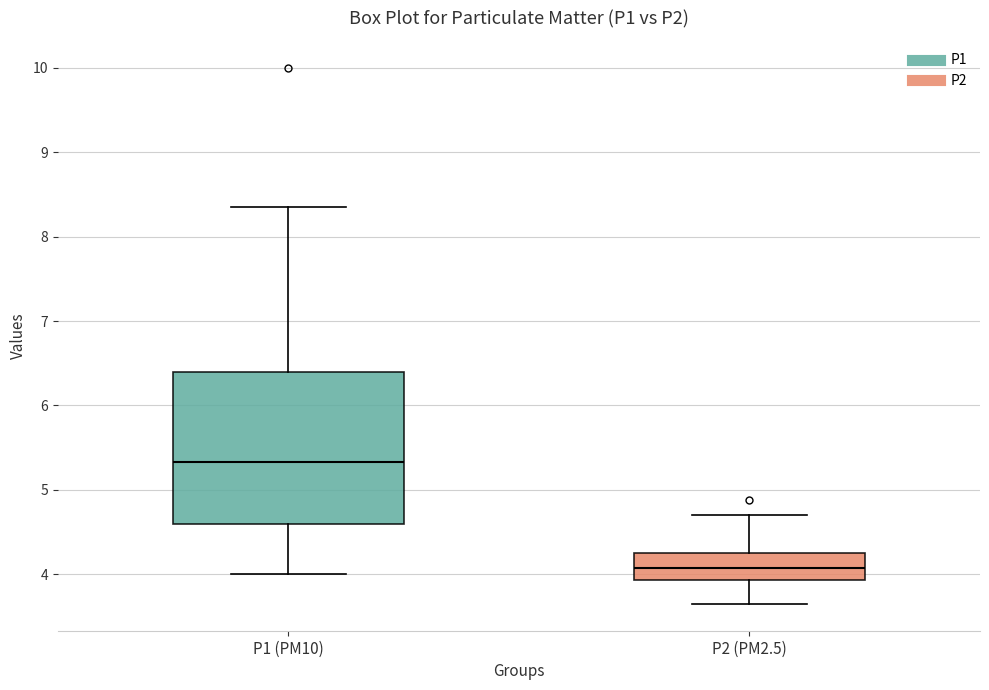

Where is the upper edge of the box for P2 (PM2.5) on the y-axis? The values are not printed on the chart, so give them approximately, as read against the axis.

4.3